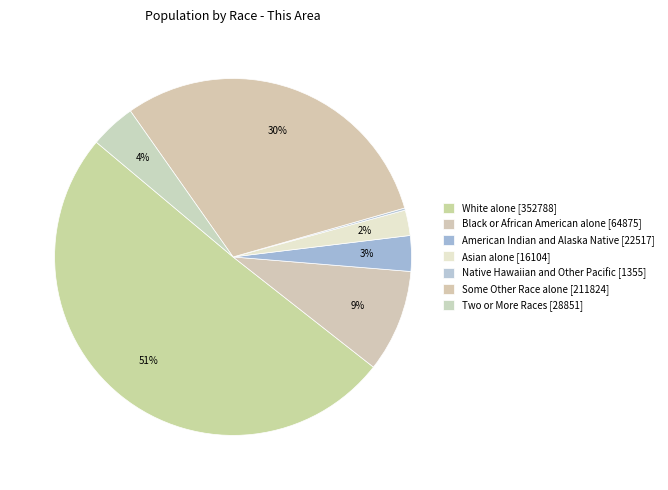

To the nearest percent, what is the average slice percentage?

14%